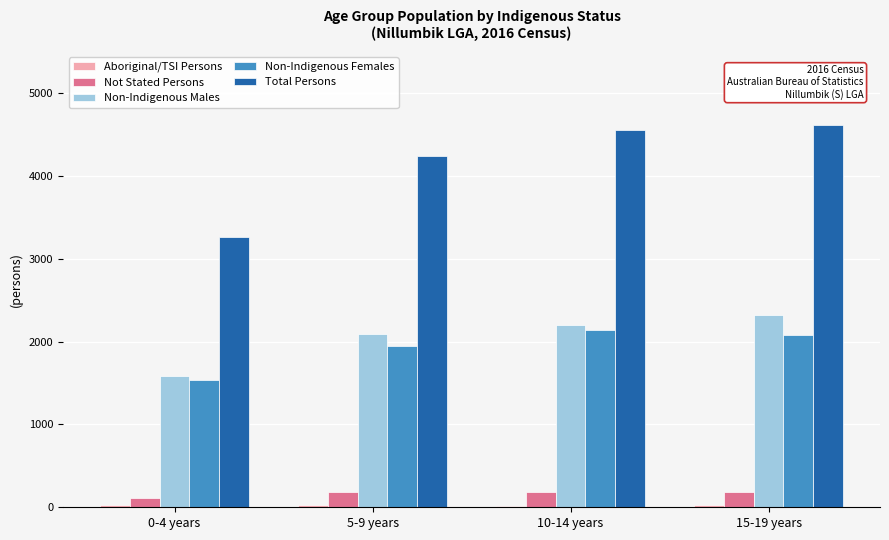

How many categories are shown in the chart?

4